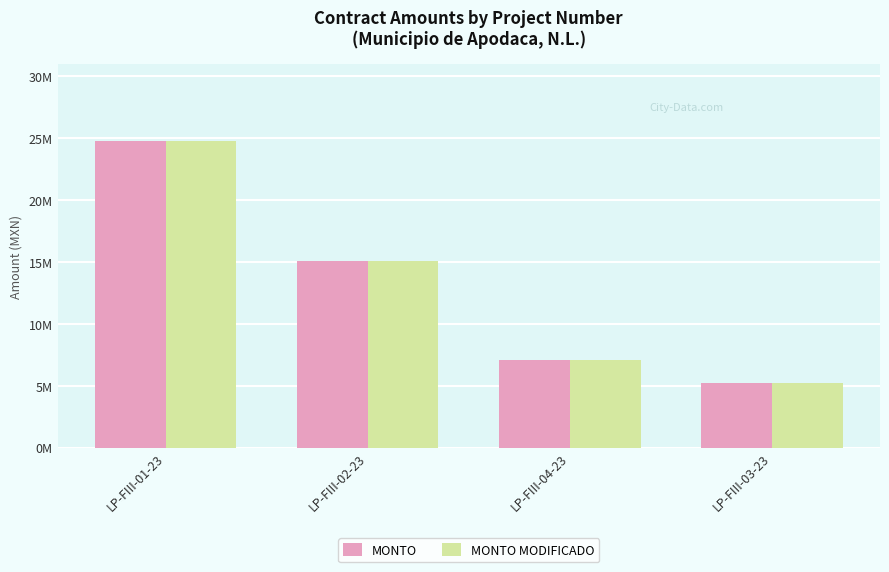

What are all the series names shown in the legend?

MONTO, MONTO MODIFICADO